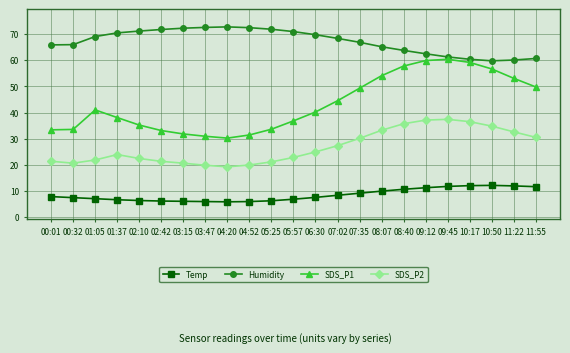

What is the sum of all SDS_P1 values?

994.0